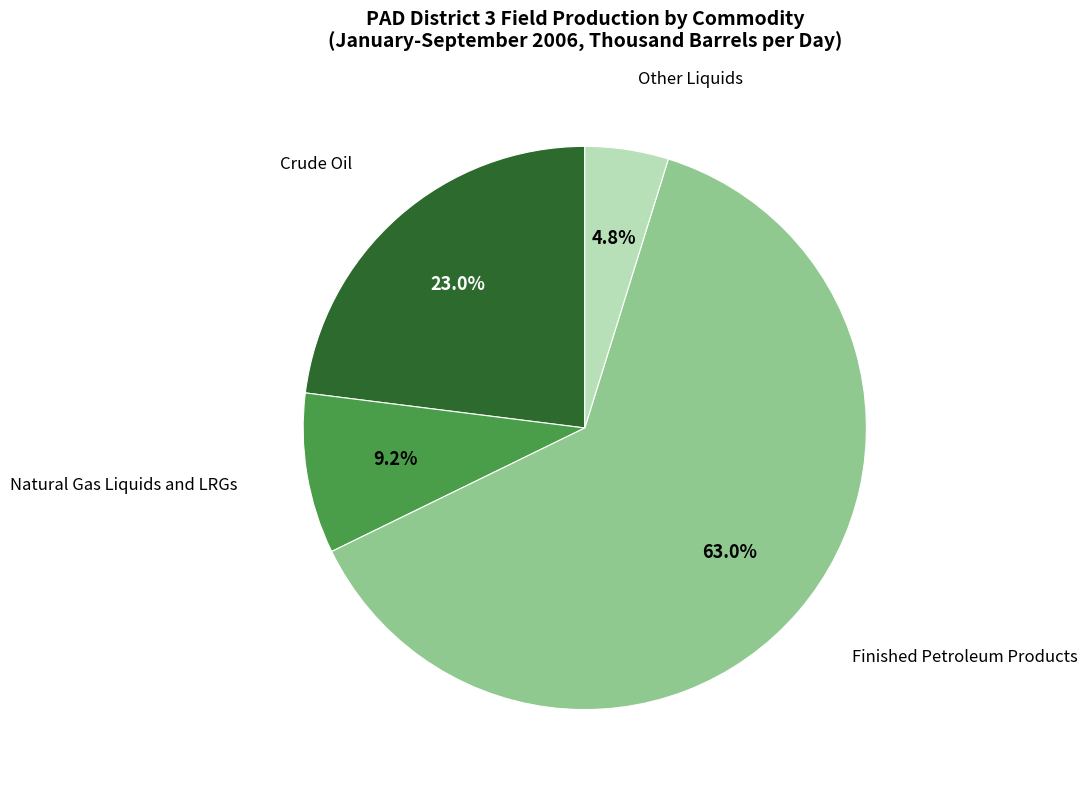

Does any single category account for the majority?

Yes